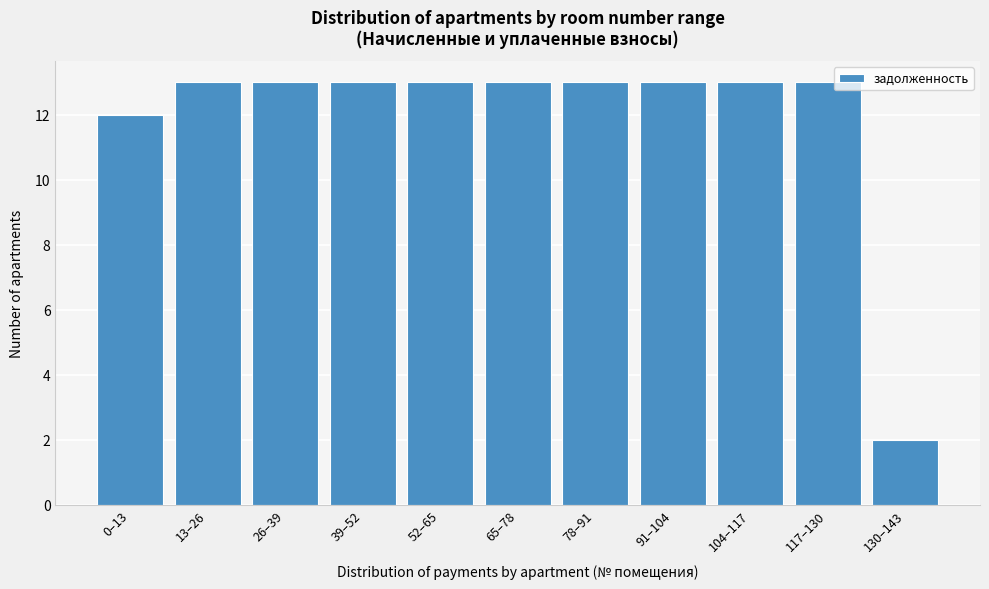

Reading left to right, transcribe all the data shown in this chart.

0–13=12	13–26=13	26–39=13	39–52=13	52–65=13	65–78=13	78–91=13	91–104=13	104–117=13	117–130=13	130–143=2